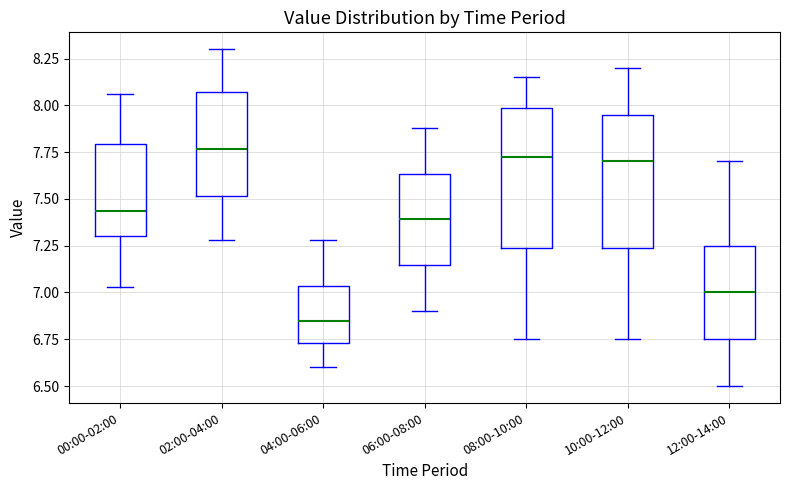

Which box has the lowest median line?

04:00-06:00